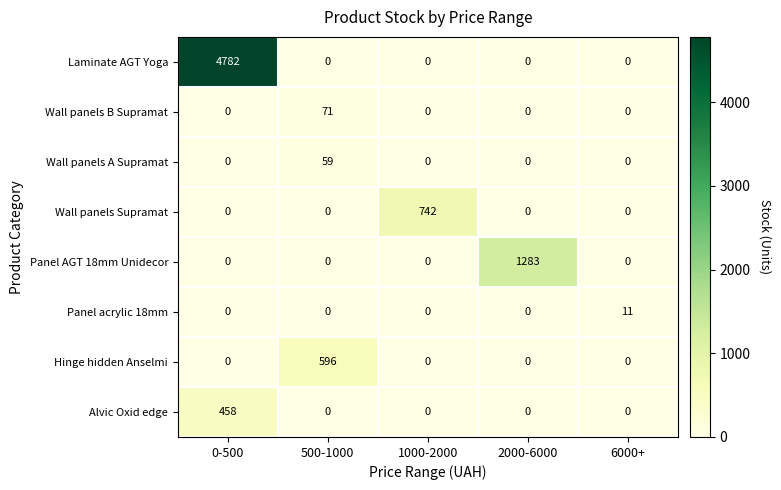

What is the difference between the highest and lowest values at 0-500?

4782